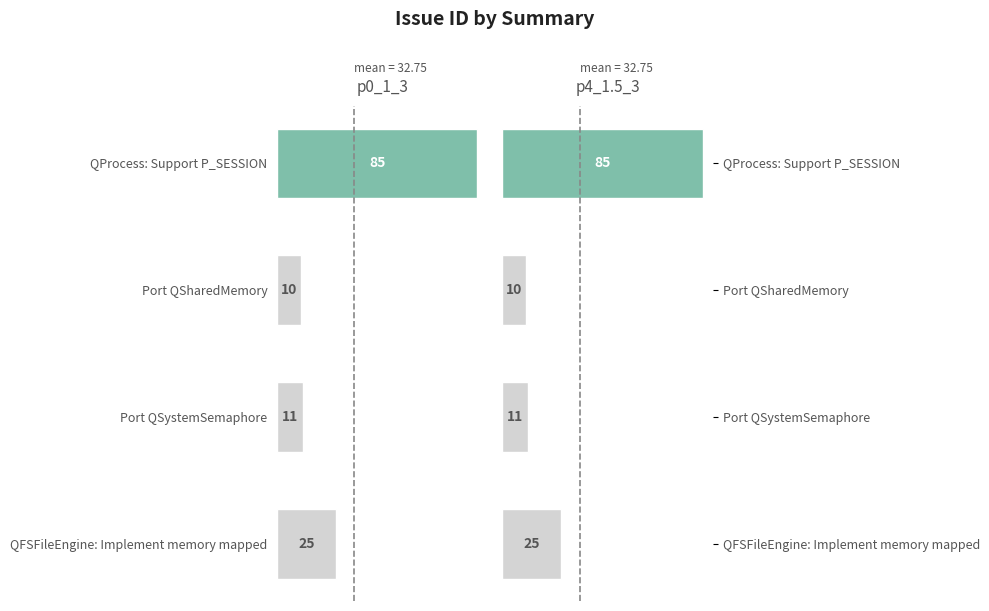

What is the greatest value displayed?

85